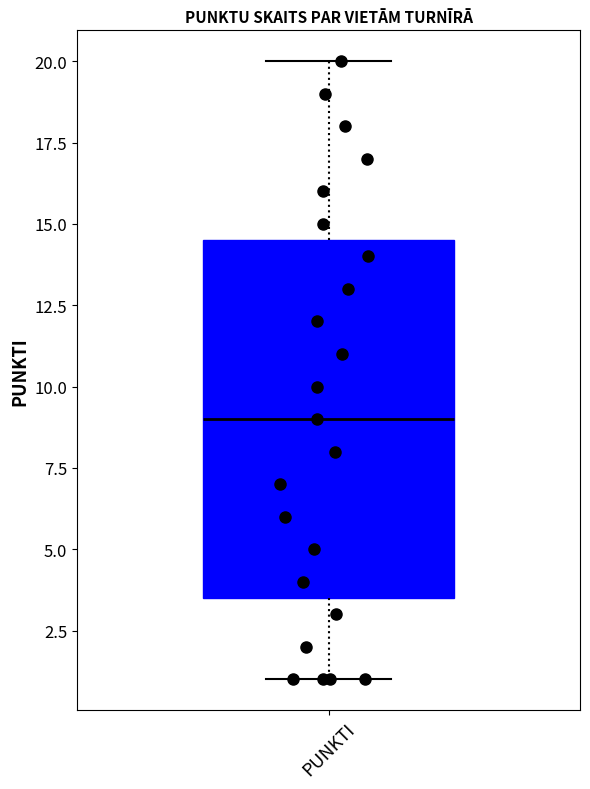

Transcribe this box plot: give where the median line is, the range the box spans, and where the two whiskers end, as read against the y-axis. The values are not printed on the chart, so give them approximately, as read against the axis.

median 9.0, box 3.5 to 14.5, whiskers 1.0 to 20.0